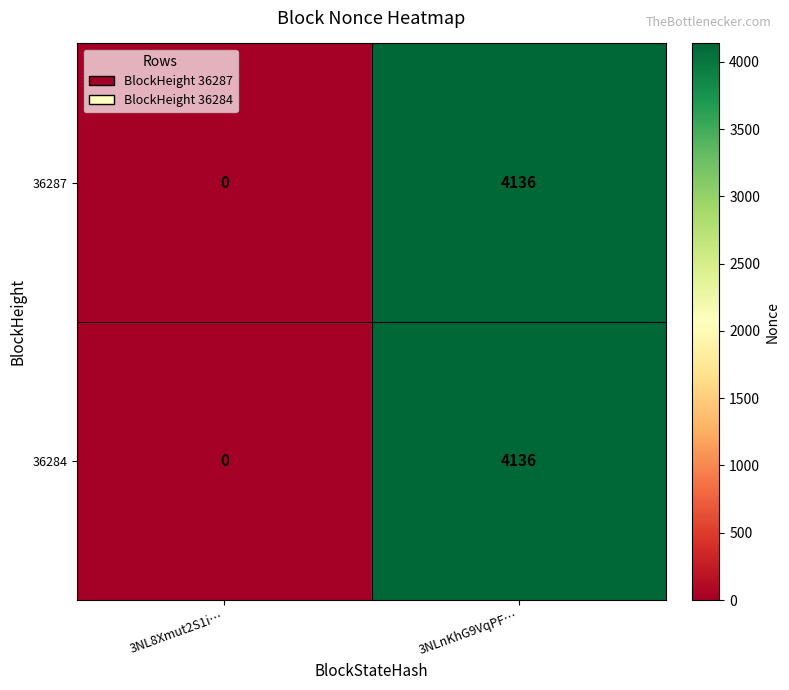

At which label is 36284 closest to 2068?

3NL8Xmut2S1i…